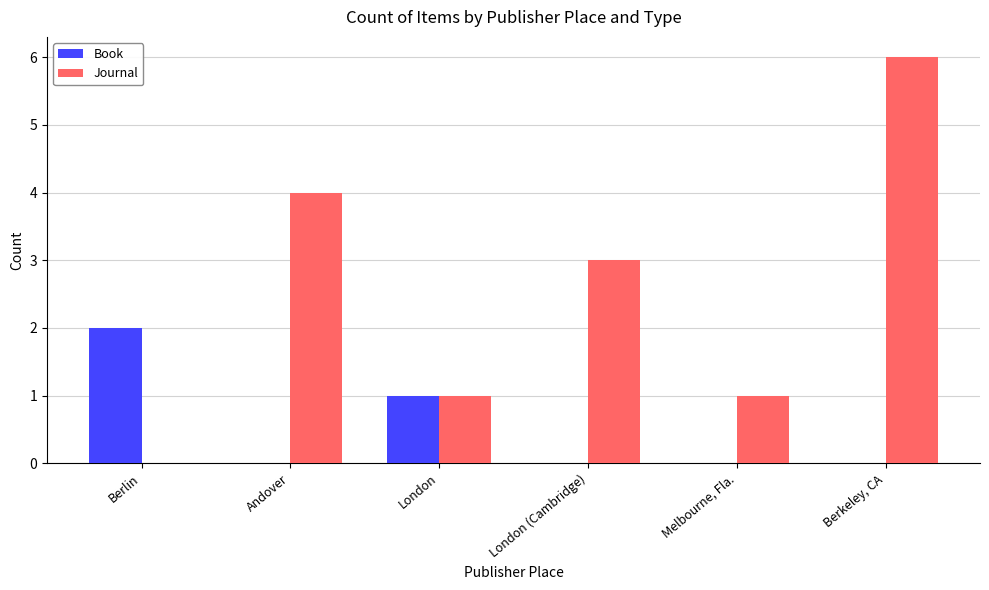

Reading right to left, list all the values displayed in this chart.

Book: Berkeley, CA=0	Melbourne, Fla.=0	London (Cambridge)=0	London=1	Andover=0	Berlin=2
Journal: Berkeley, CA=6	Melbourne, Fla.=1	London (Cambridge)=3	London=1	Andover=4	Berlin=0